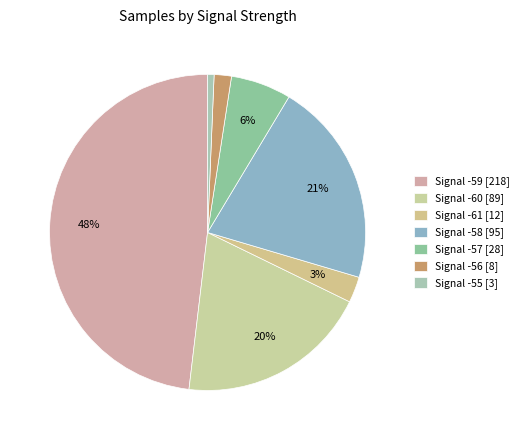

Rank the categories by value from lowest to highest.

Signal -55 [3], Signal -56 [8], Signal -61 [12], Signal -57 [28], Signal -60 [89], Signal -58 [95], Signal -59 [218]